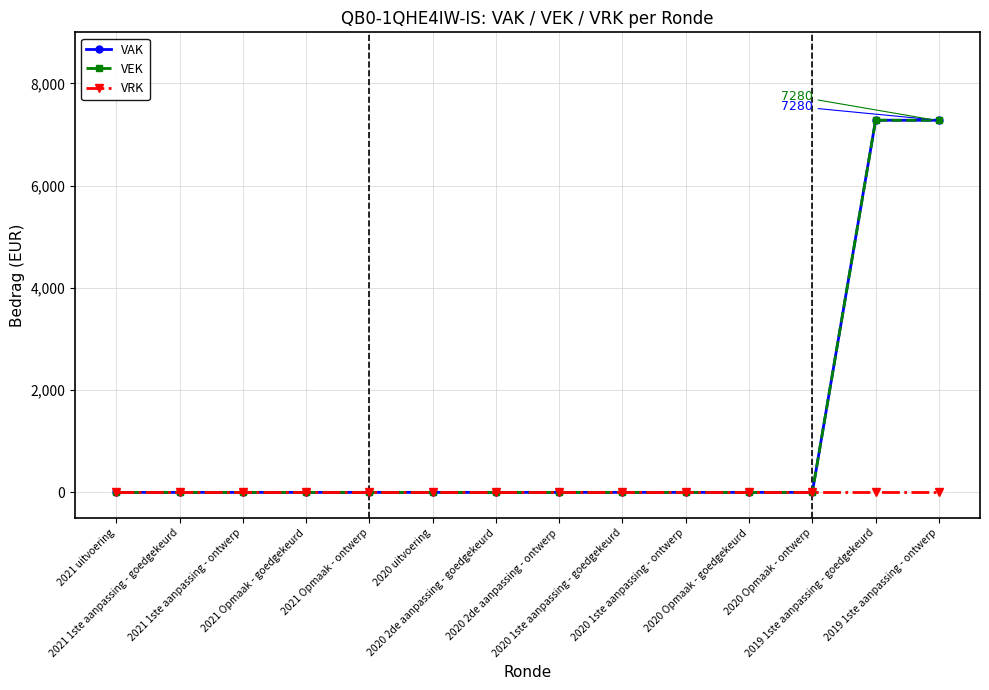

Reading left to right, list all the values displayed in this chart.

VAK: 0	0	0	0	0	0	0	0	0	0	0	0	7280	7280
VEK: 0	0	0	0	0	0	0	0	0	0	0	0	7280	7280
VRK: 0	0	0	0	0	0	0	0	0	0	0	0	0	0